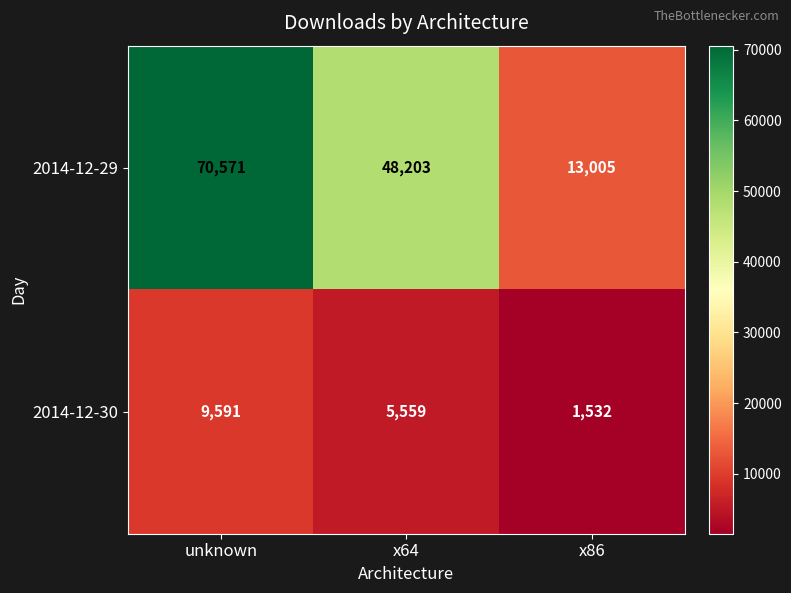

What is the difference between the maximum and minimum values in the 2014-12-30 series?

8059